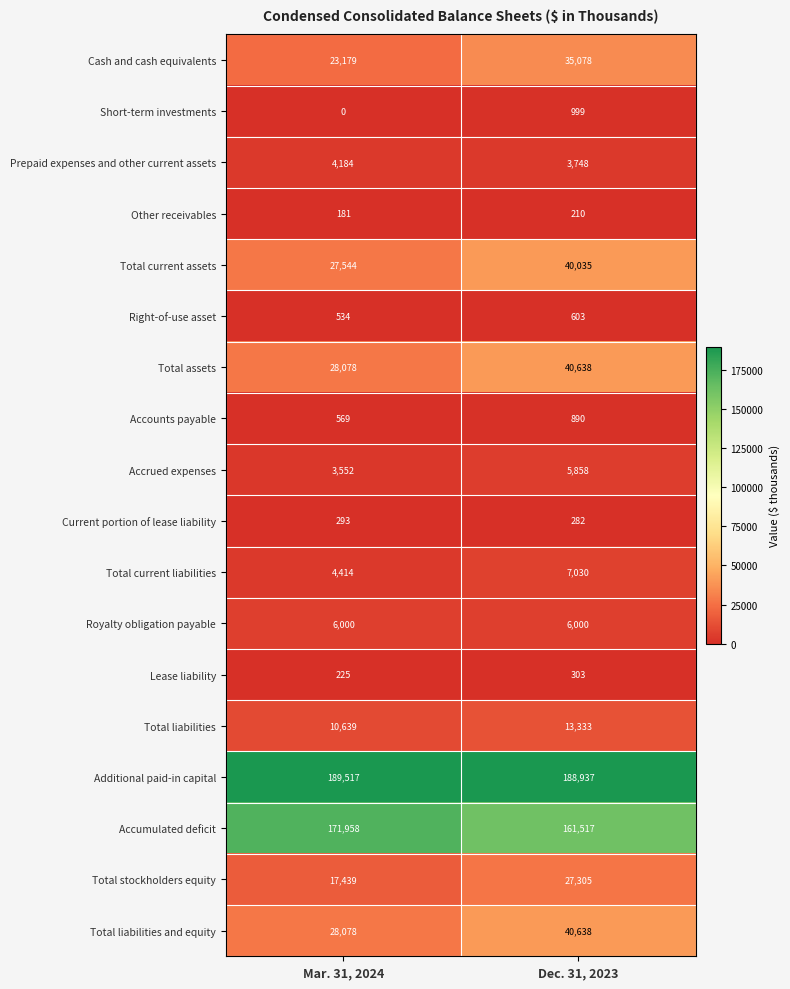

At which label is Current portion of lease liability closest to 287?

Dec. 31, 2023